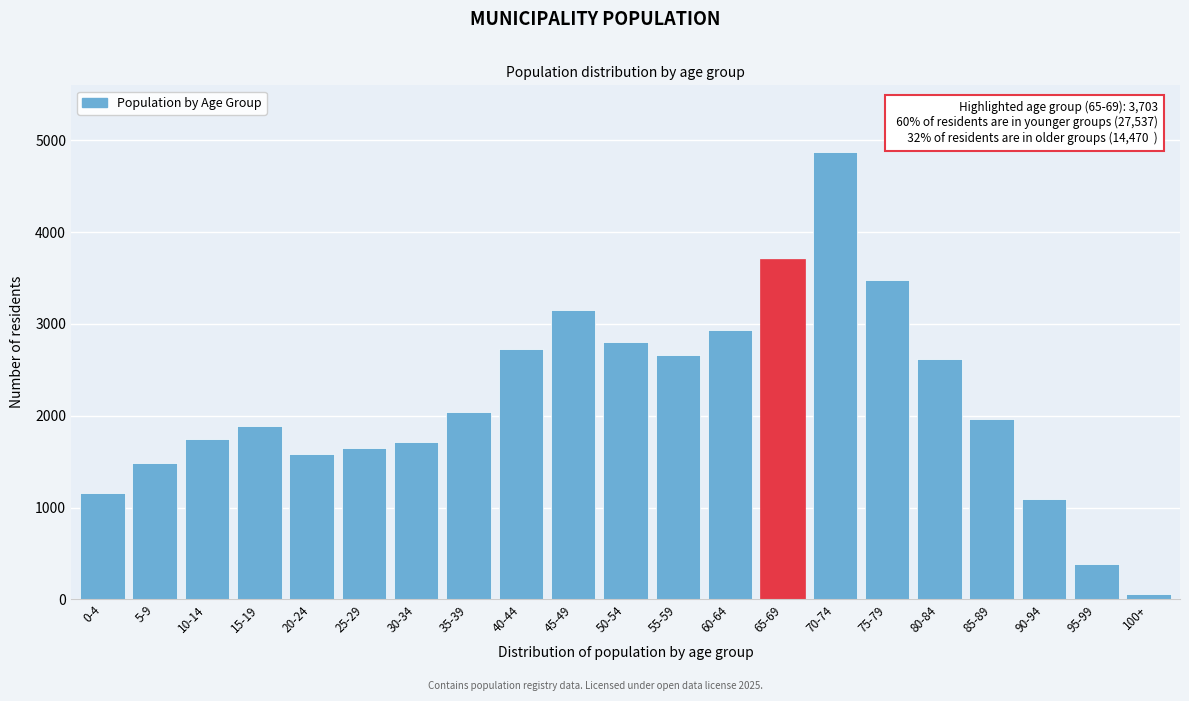

Reading right to left, transcribe all the data shown in this chart.

100+=55	95-99=379	90-94=1096	85-89=1966	80-84=2623	75-79=3481	70-74=4870	65-69=3703	60-64=2933	55-59=2664	50-54=2808	45-49=3148	40-44=2722	35-39=2040	30-34=1714	25-29=1648	20-24=1588	15-19=1888	10-14=1745	5-9=1482	0-4=1157